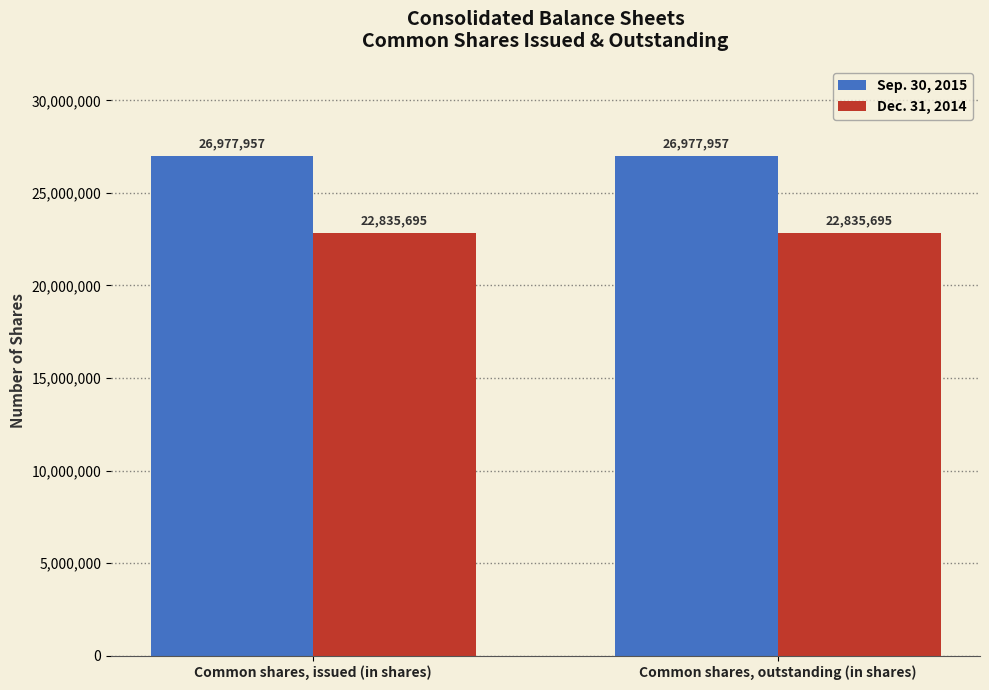

What is the spread (max minus min) of values at Common shares, outstanding (in shares)?

4142262